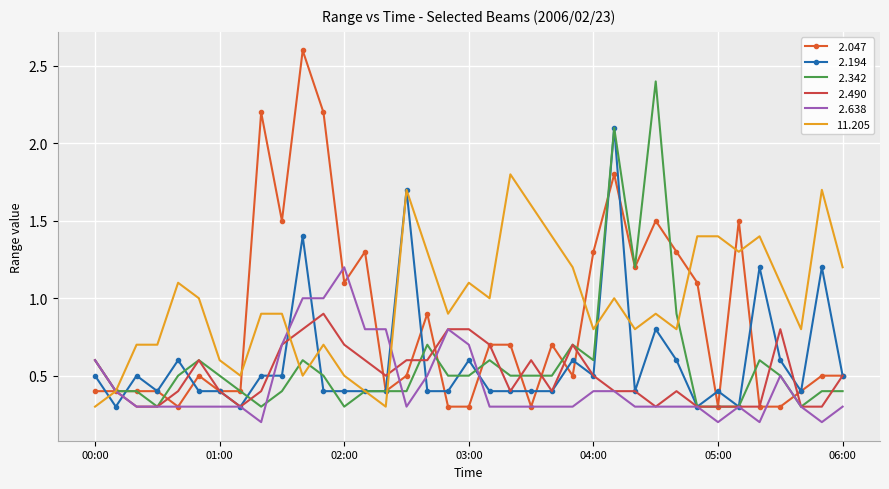

What is the greatest value displayed?

2.6